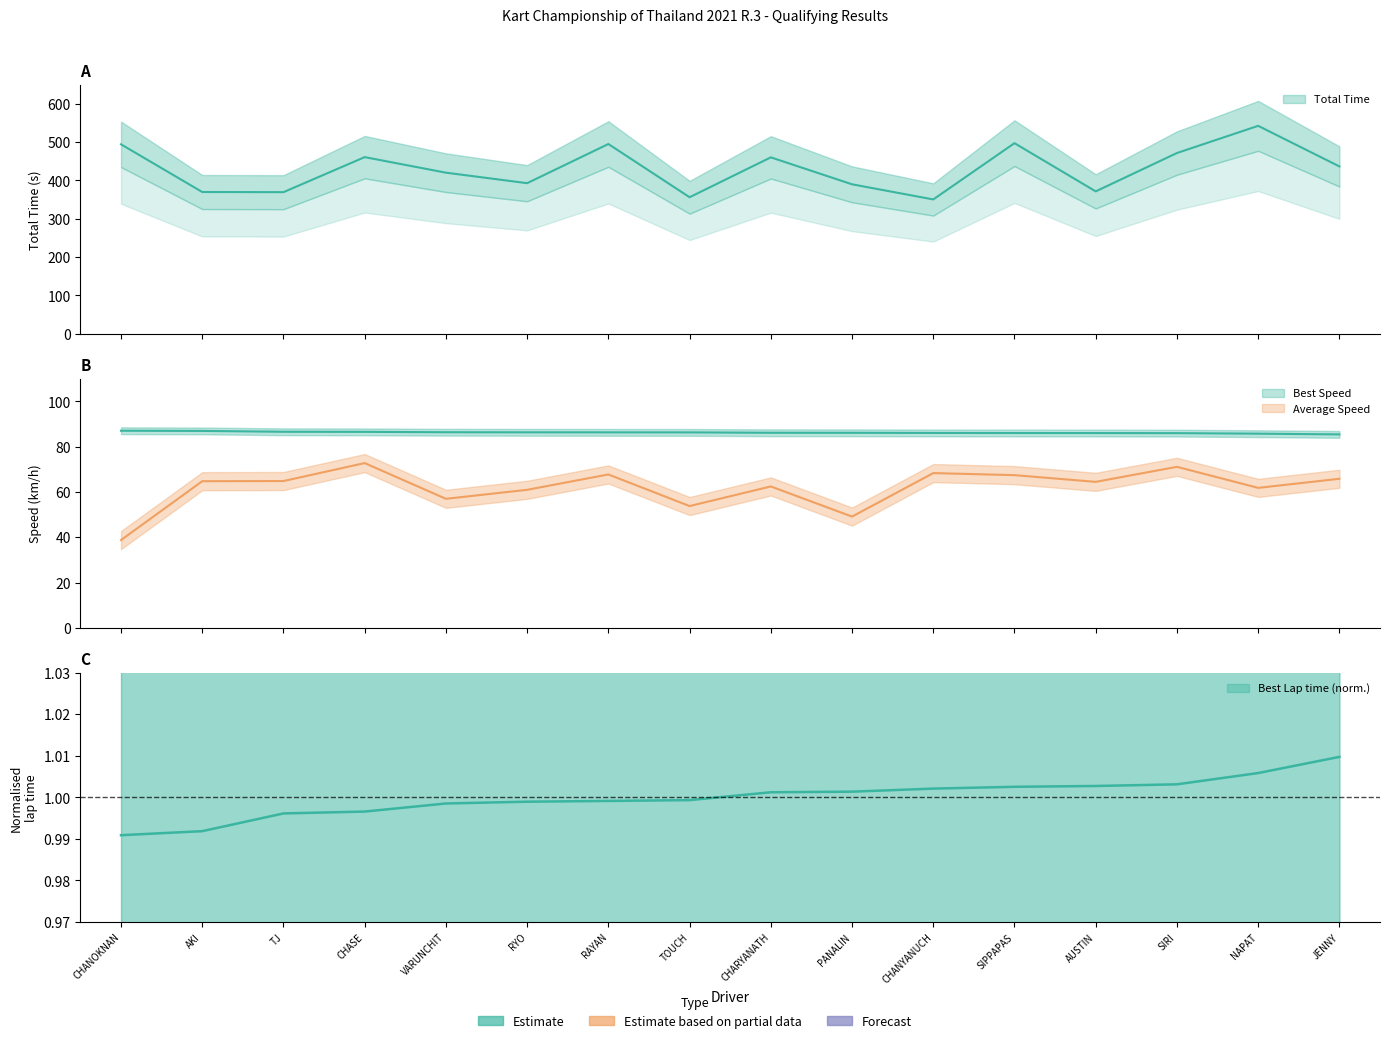

At which category is the sum across all series the highest?

NAPAT